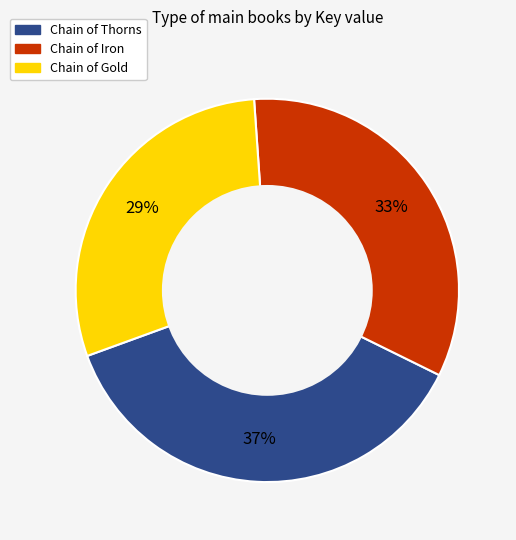

To the nearest percent, what is the difference between the largest and smallest slice percentages?

8%